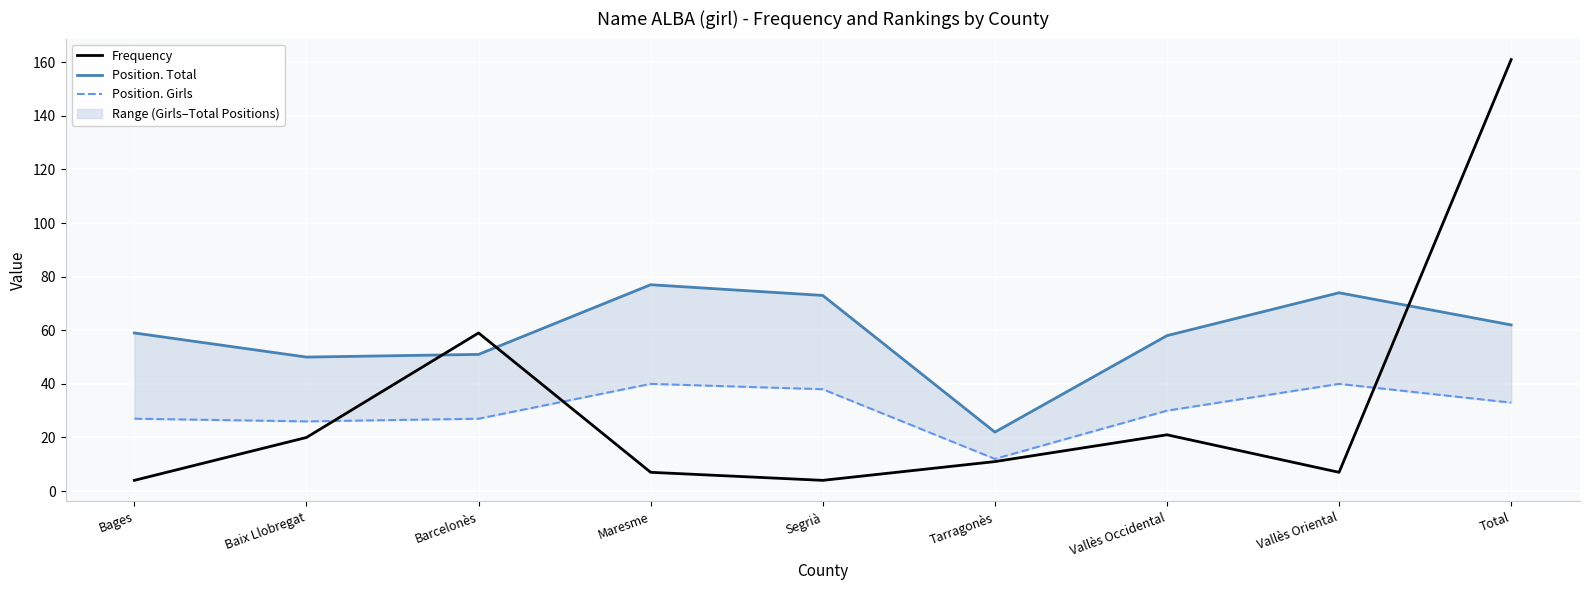

What are all the series names shown in the legend?

Frequency, Position. Total, Position. Girls